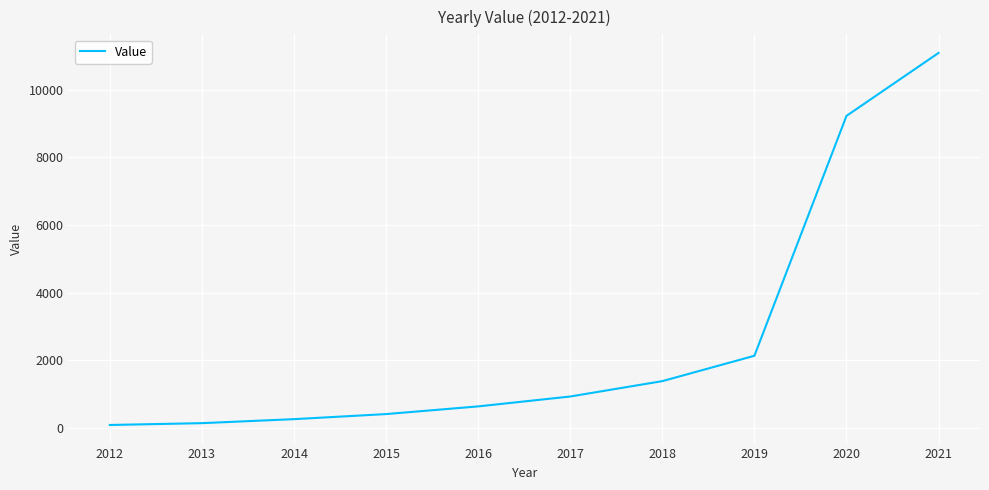

Reading left to right, transcribe all the data shown in this chart.

95	149	267	417	644	936	1390	2139	9224	11083